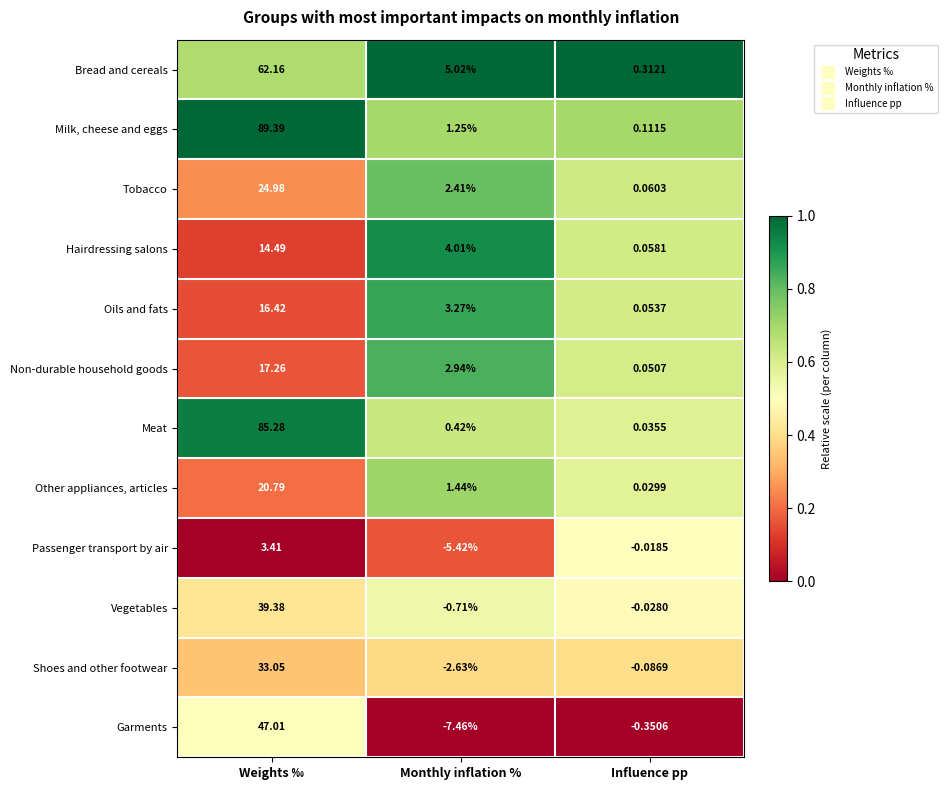

Where does the Bread and cereals series first go above 5?

Weights ‰